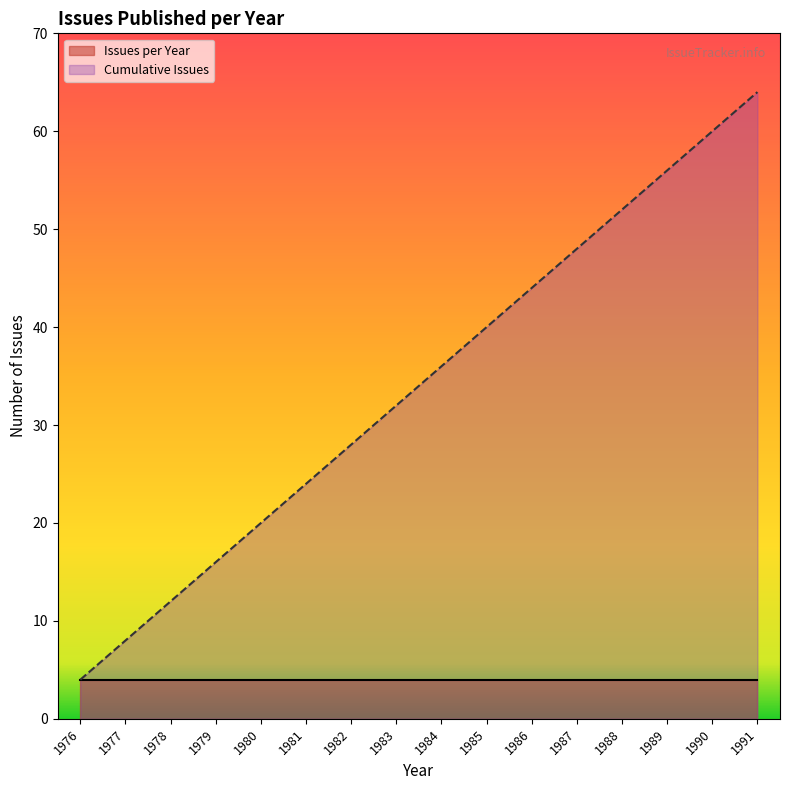

Which has a higher value, 1979 or 1988?

1988